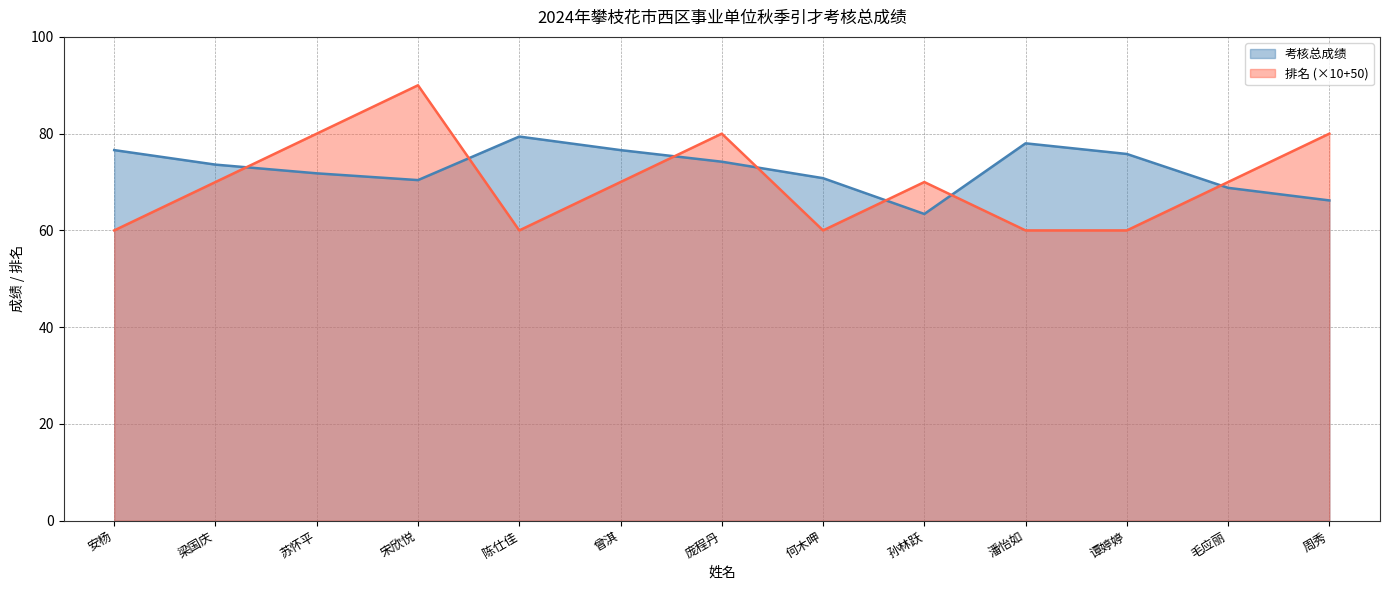

Between 梁国庆 and 毛应丽, which series saw the biggest shift?

考核总成绩